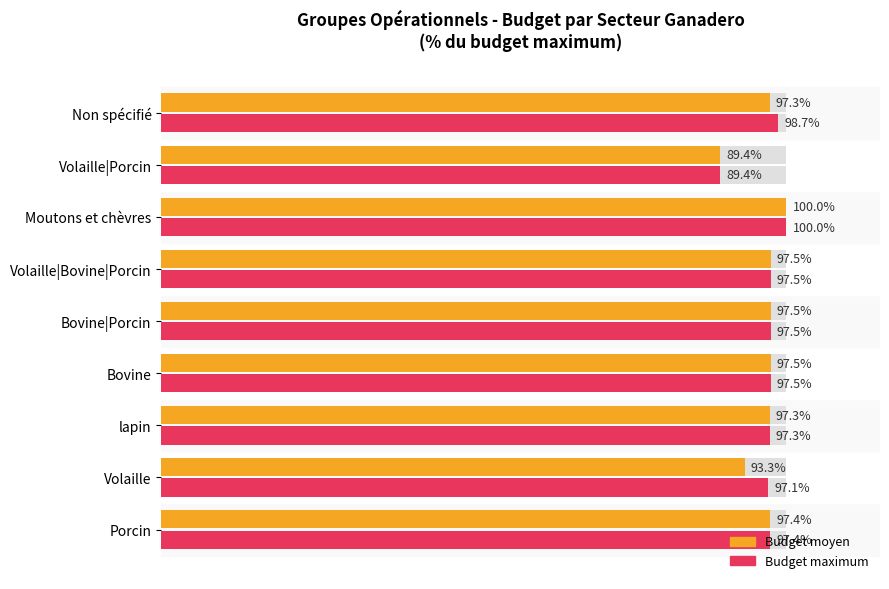

What is the average value of the Budget maximum series?

96.9